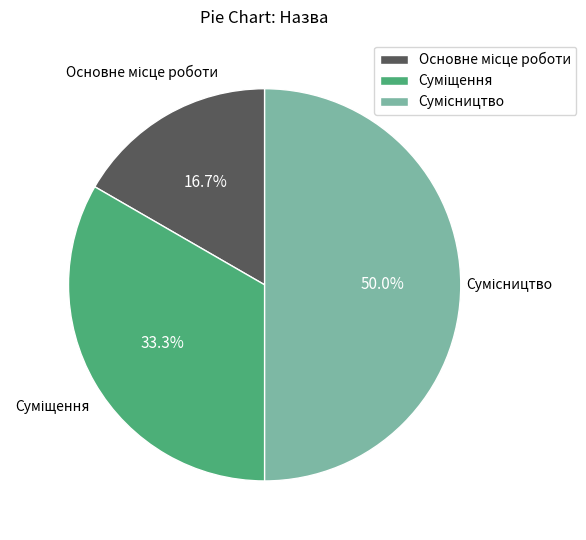

Count the number of slices in the pie.

3